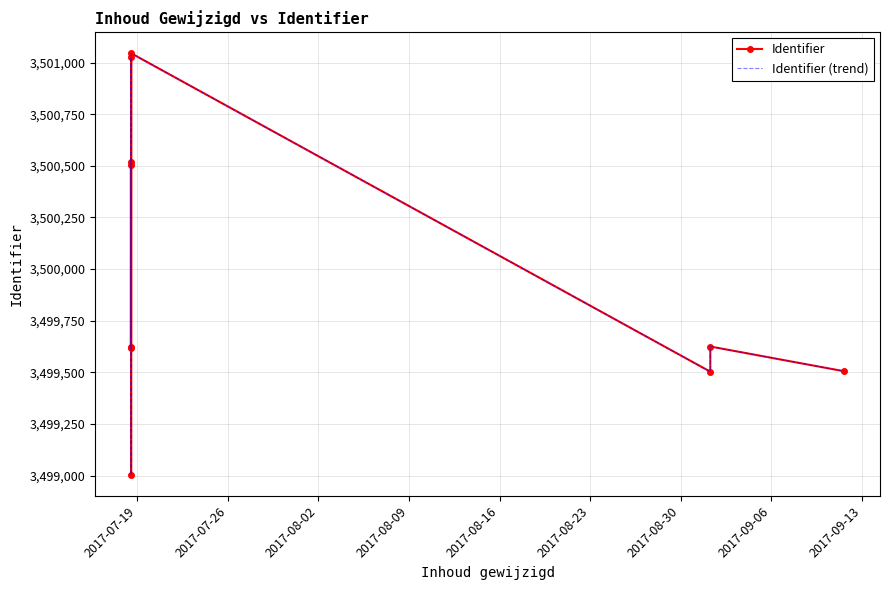

True or false: Identifier (trend) has more than 1 points higher than both neighbors.

True